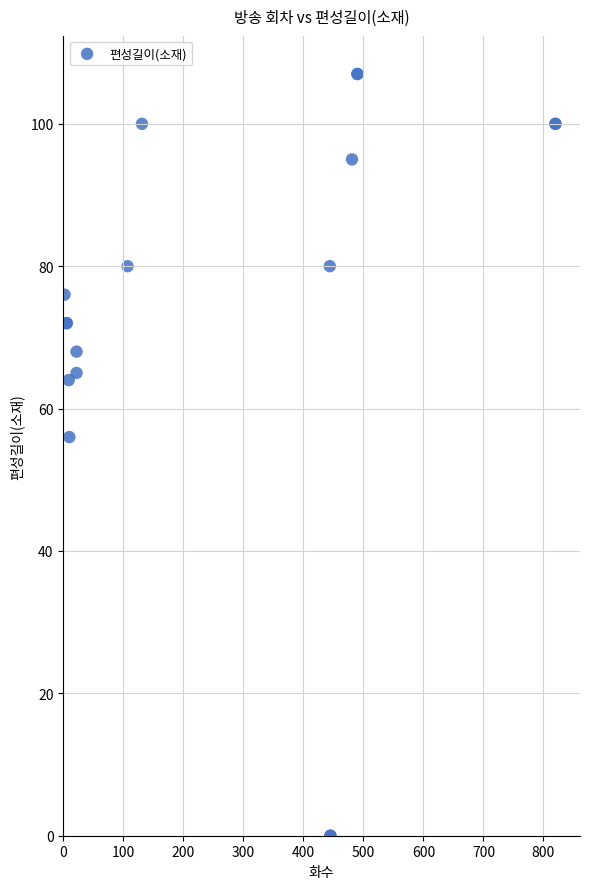

What Y value in the scatter plot is closest to 53?

56